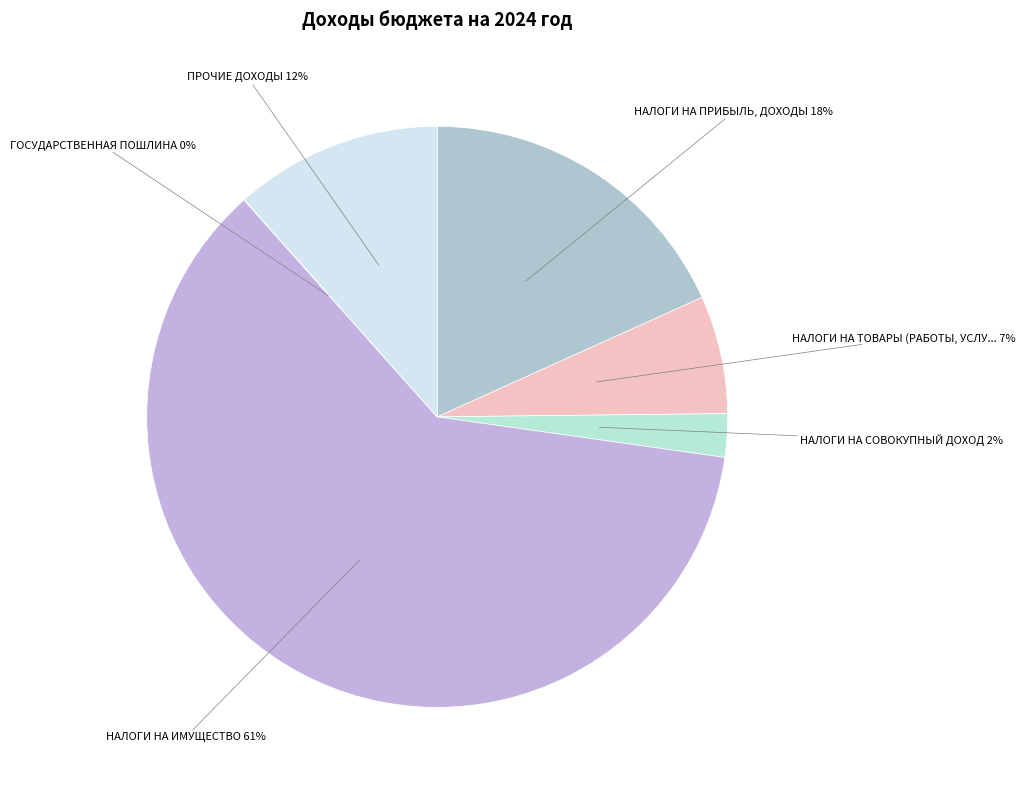

How many segments does this pie chart have?

6